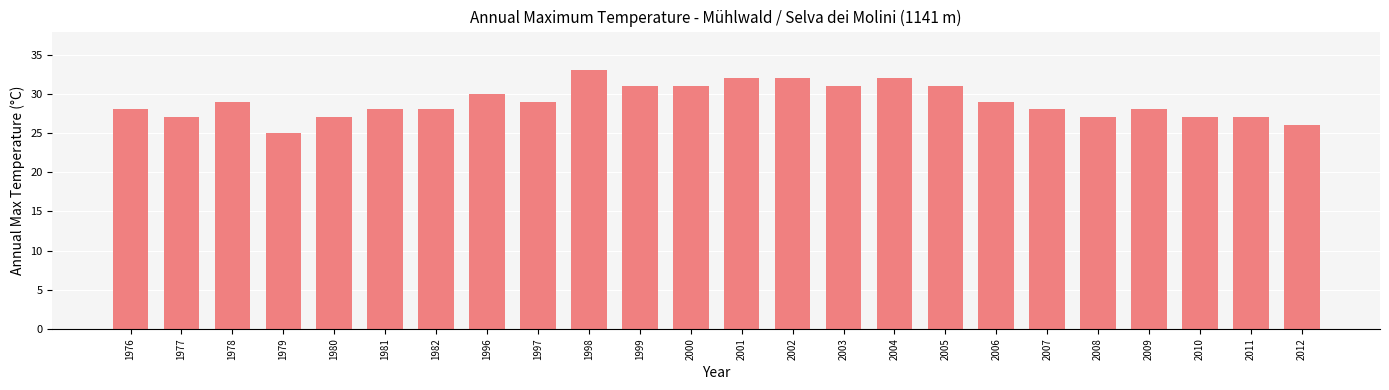

What is the difference between the second highest and second lowest values?

6